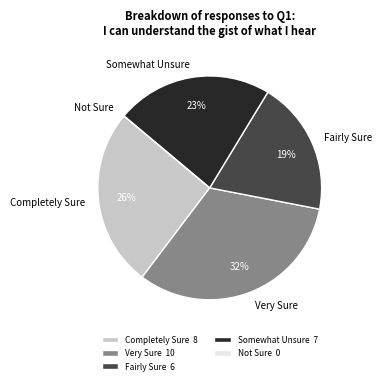

What is the largest slice in the pie chart?

Very Sure